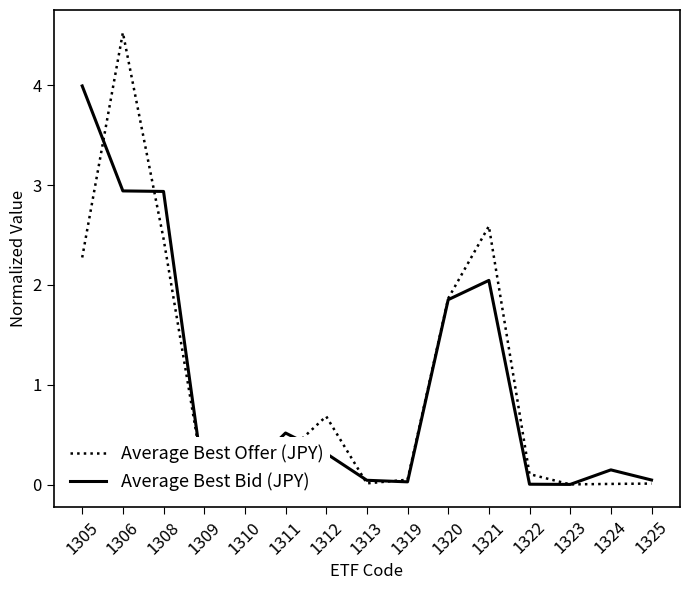

At which category does Average Best Bid (JPY) reach its first local valley?

1309